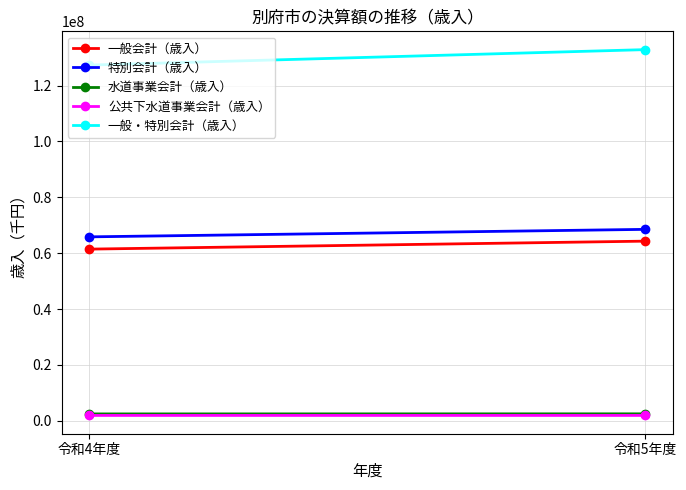

Reading left to right, transcribe all the data shown in this chart.

一般会計（歳入）: 61467297	64320150
特別会計（歳入）: 65856017	68536451
水道事業会計（歳入）: 2491186	2521246
公共下水道事業会計（歳入）: 1949583	1950035
一般・特別会計（歳入）: 127323314	132856601